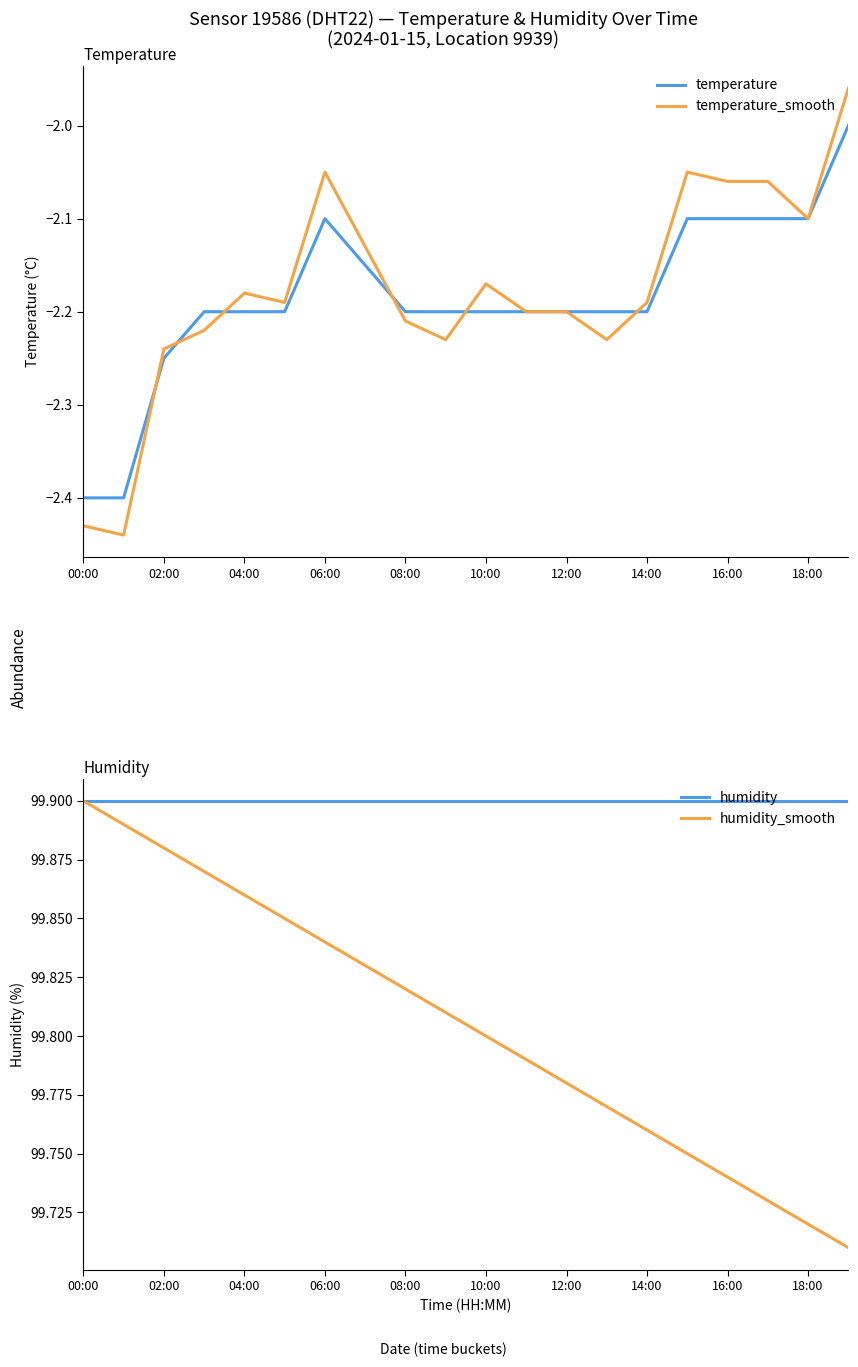

True or false: temperature and temperature_smooth intersect in this chart.

True